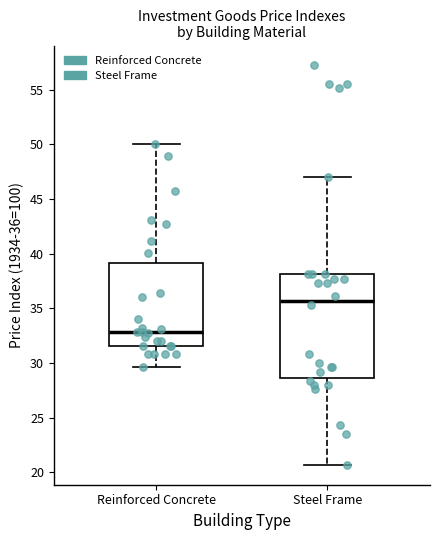

Where does the lower whisker of the box for Reinforced Concrete end on the y-axis? The values are not printed on the chart, so give them approximately, as read against the axis.

29.5